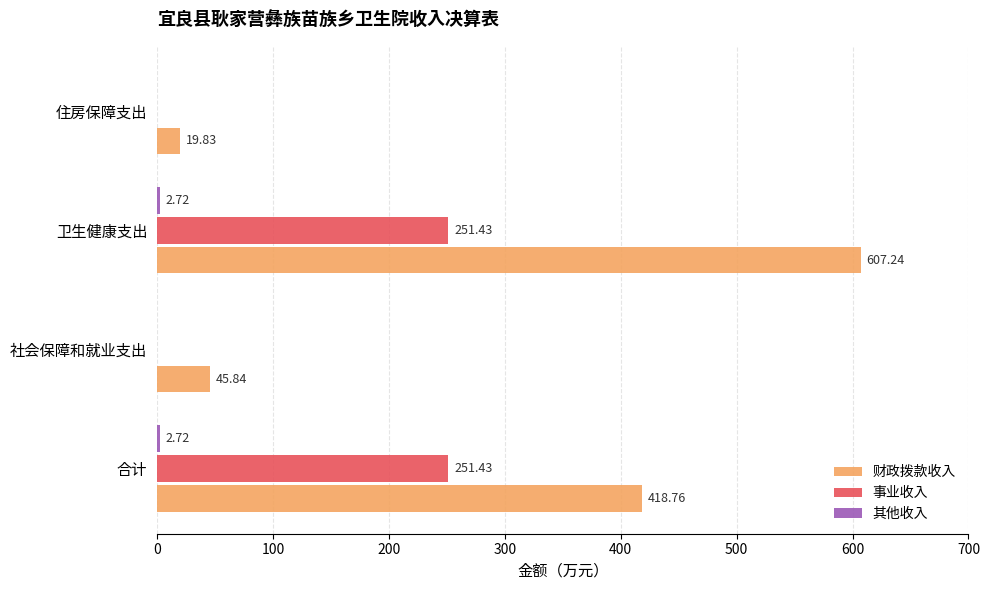

What is the total value across all series at 住房保障支出?

19.8